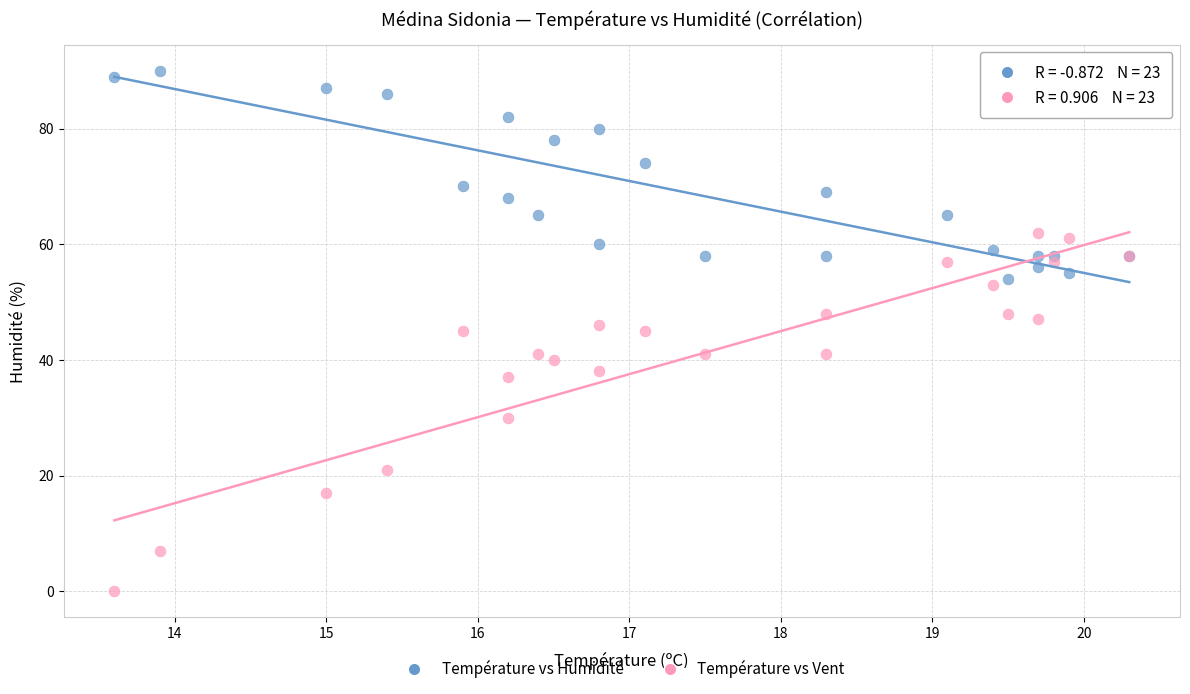

Which series contains the lowest Y value?

Température vs Vent